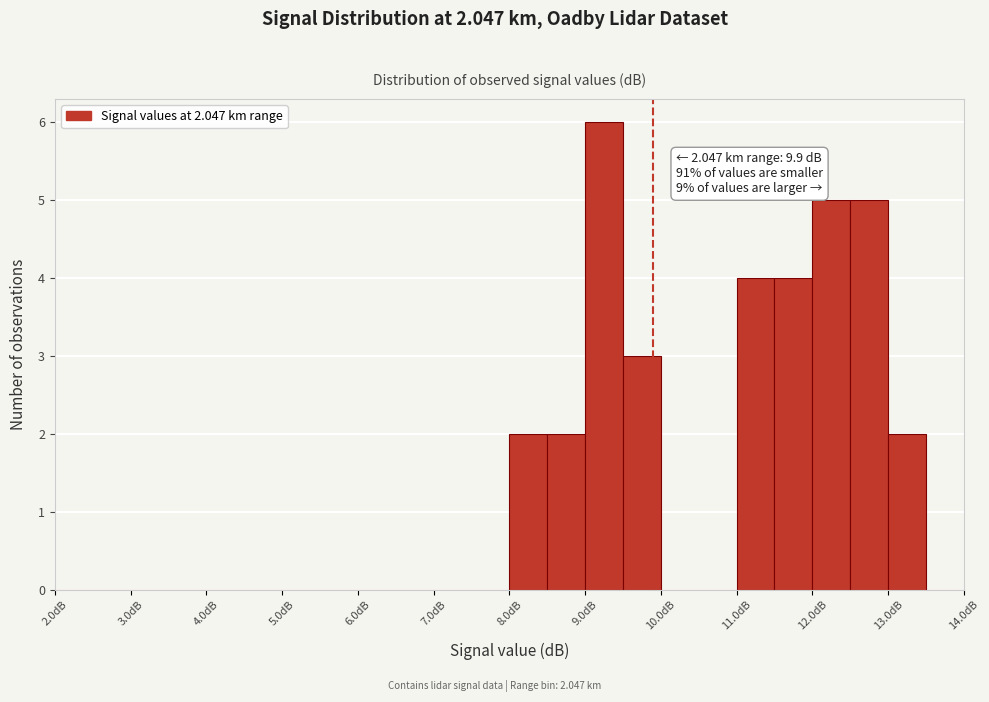

Over which range of the x-axis is the bar tallest?

9.0 to 9.5